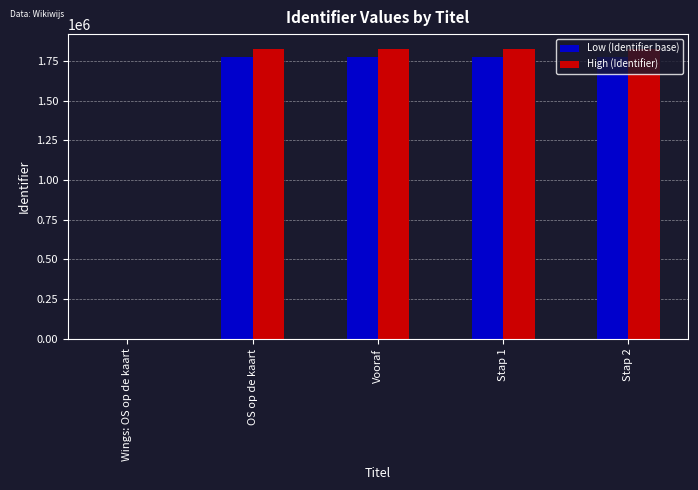

Is the value of Low (Identifier base) at Stap 1 greater than the value of High (Identifier) at Vooraf?

No